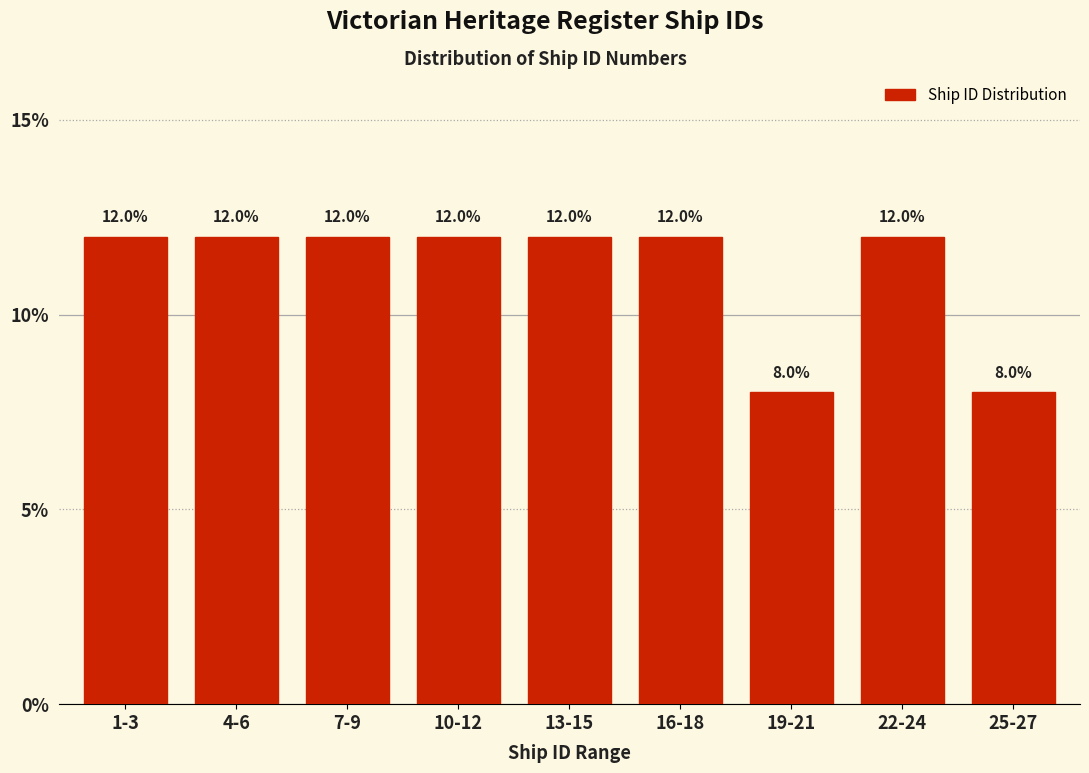

Reading right to left, list all the values displayed in this chart.

8	12	8	12	12	12	12	12	12